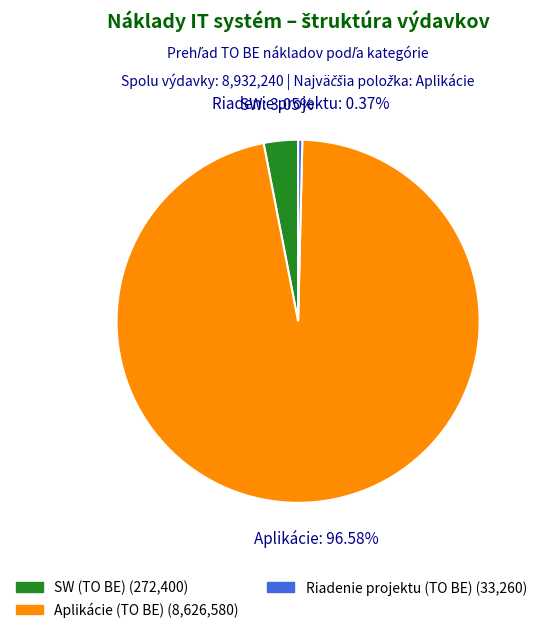

Is there a majority slice in this chart?

Yes